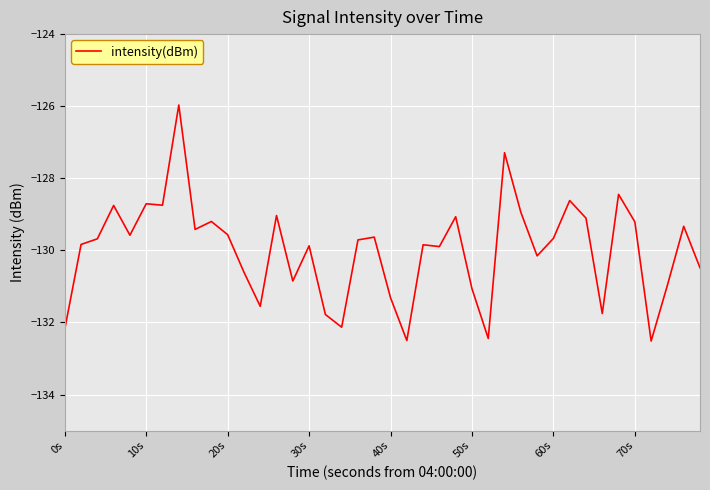

What is the sum of all values?

-5199.4